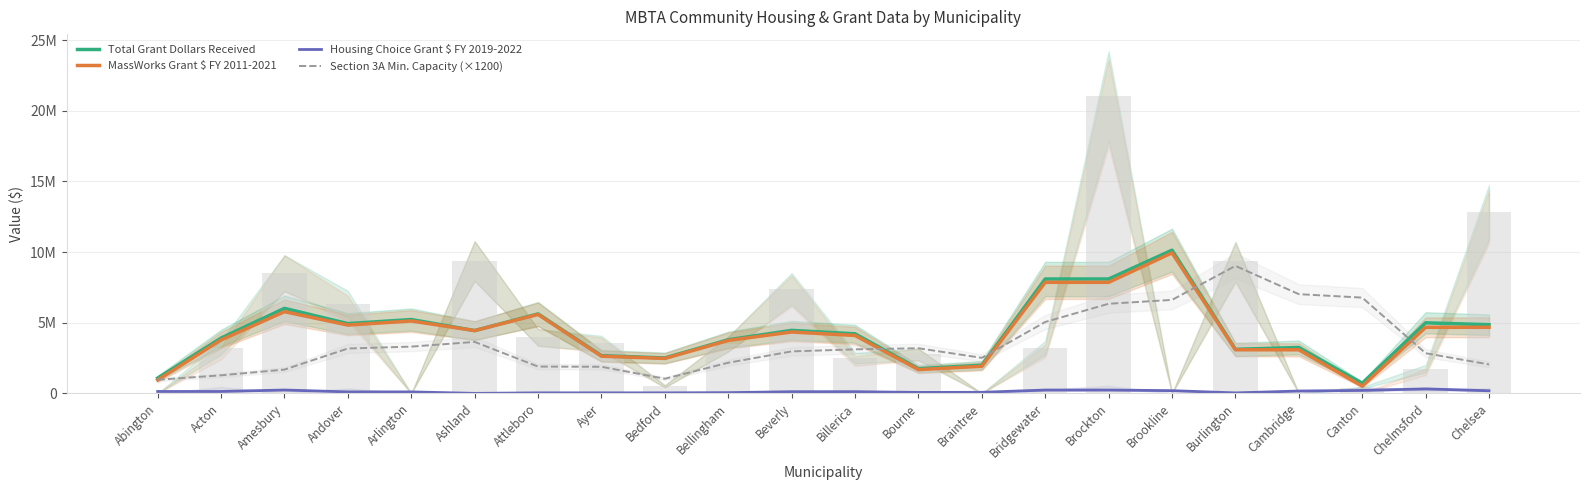

Where is Total Grant Dollars Received nearest to the value 5424999?

Attleboro